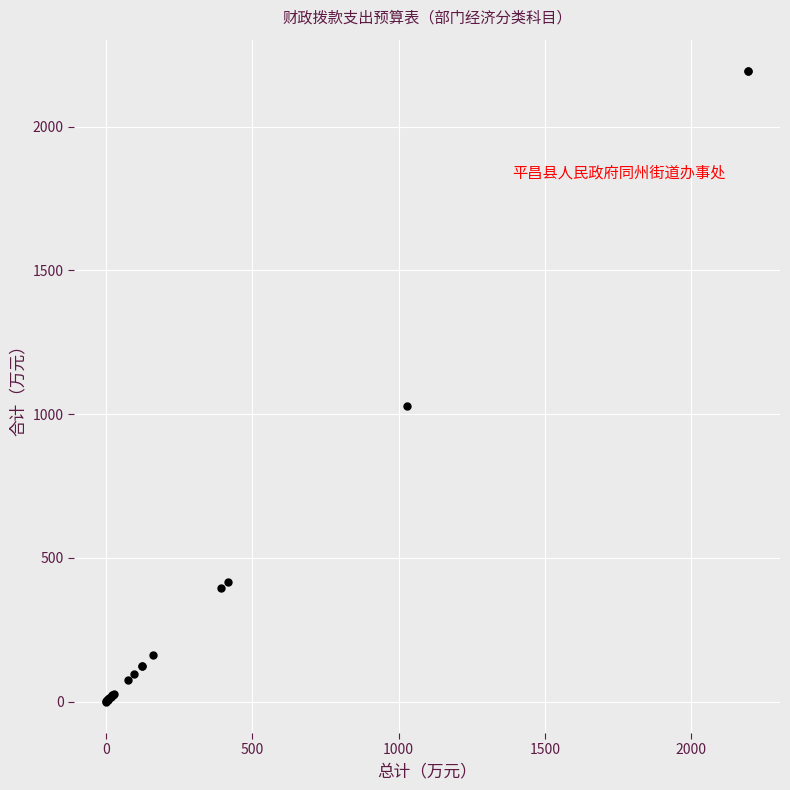

What Y value in the scatter plot is closest to 1096?

1028.3